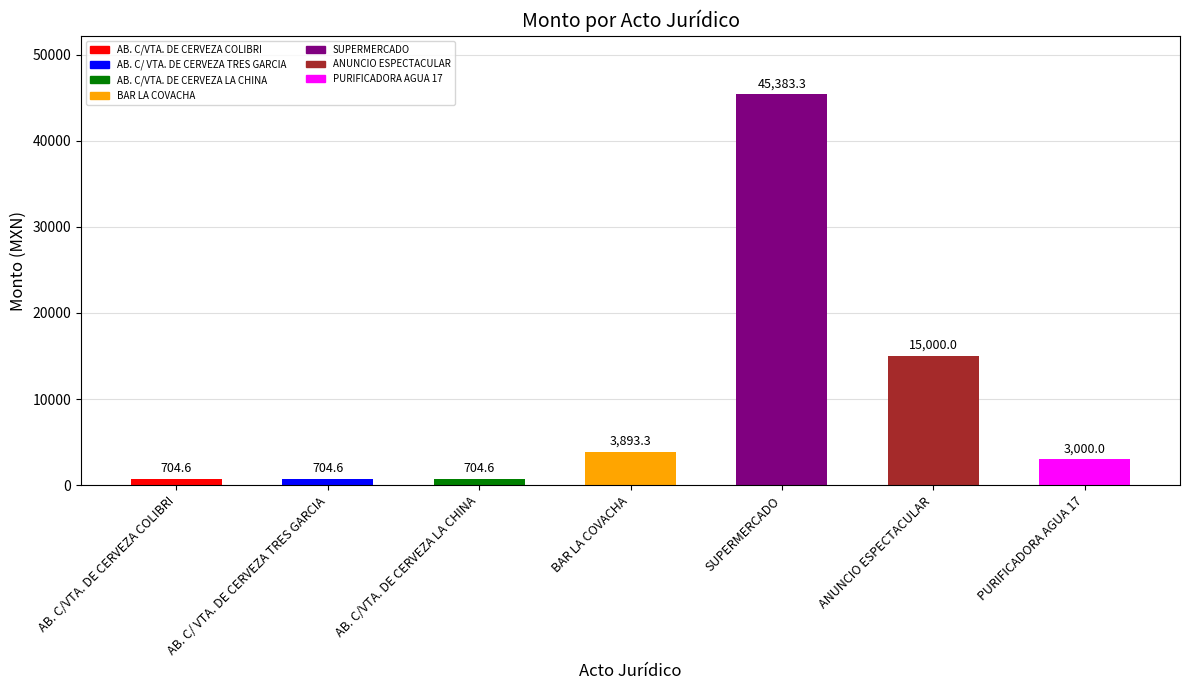

What is the maximum value shown in the chart?

45383.3